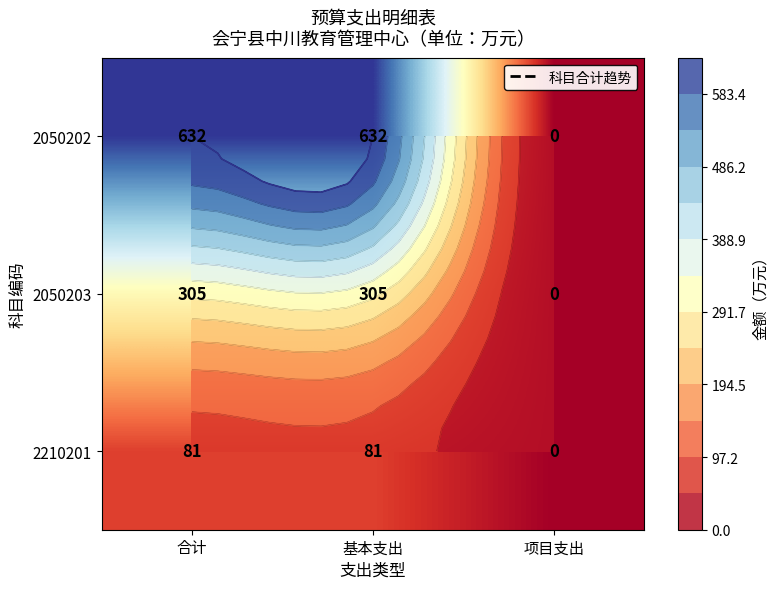

Is the value of 2050203 at 合计 greater than the value of 2210201 at 合计?

Yes